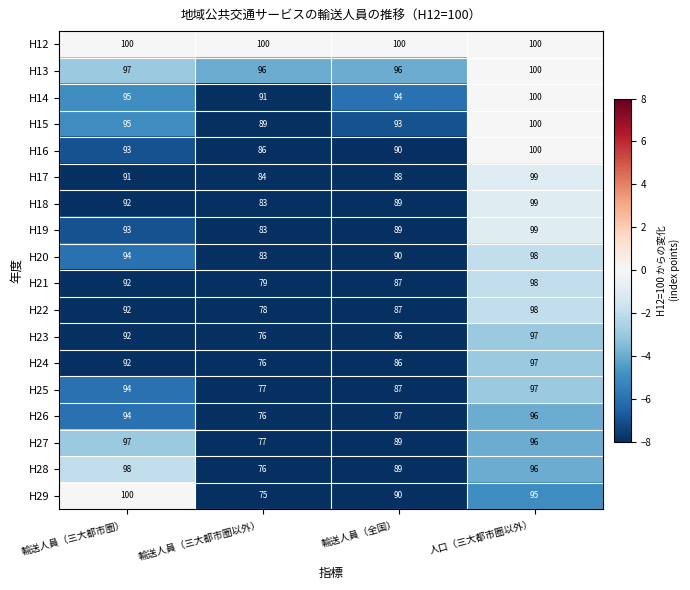

Count the number of categories in the chart.

4